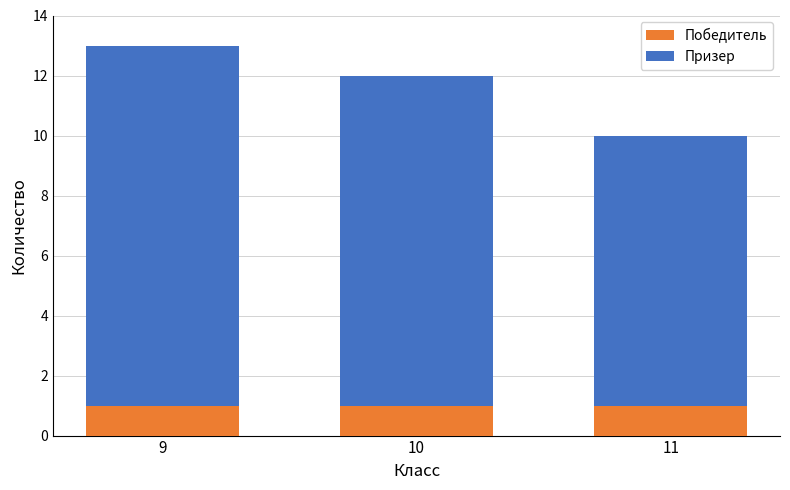

Reading left to right, transcribe the values for Победитель.

9=1	10=1	11=1